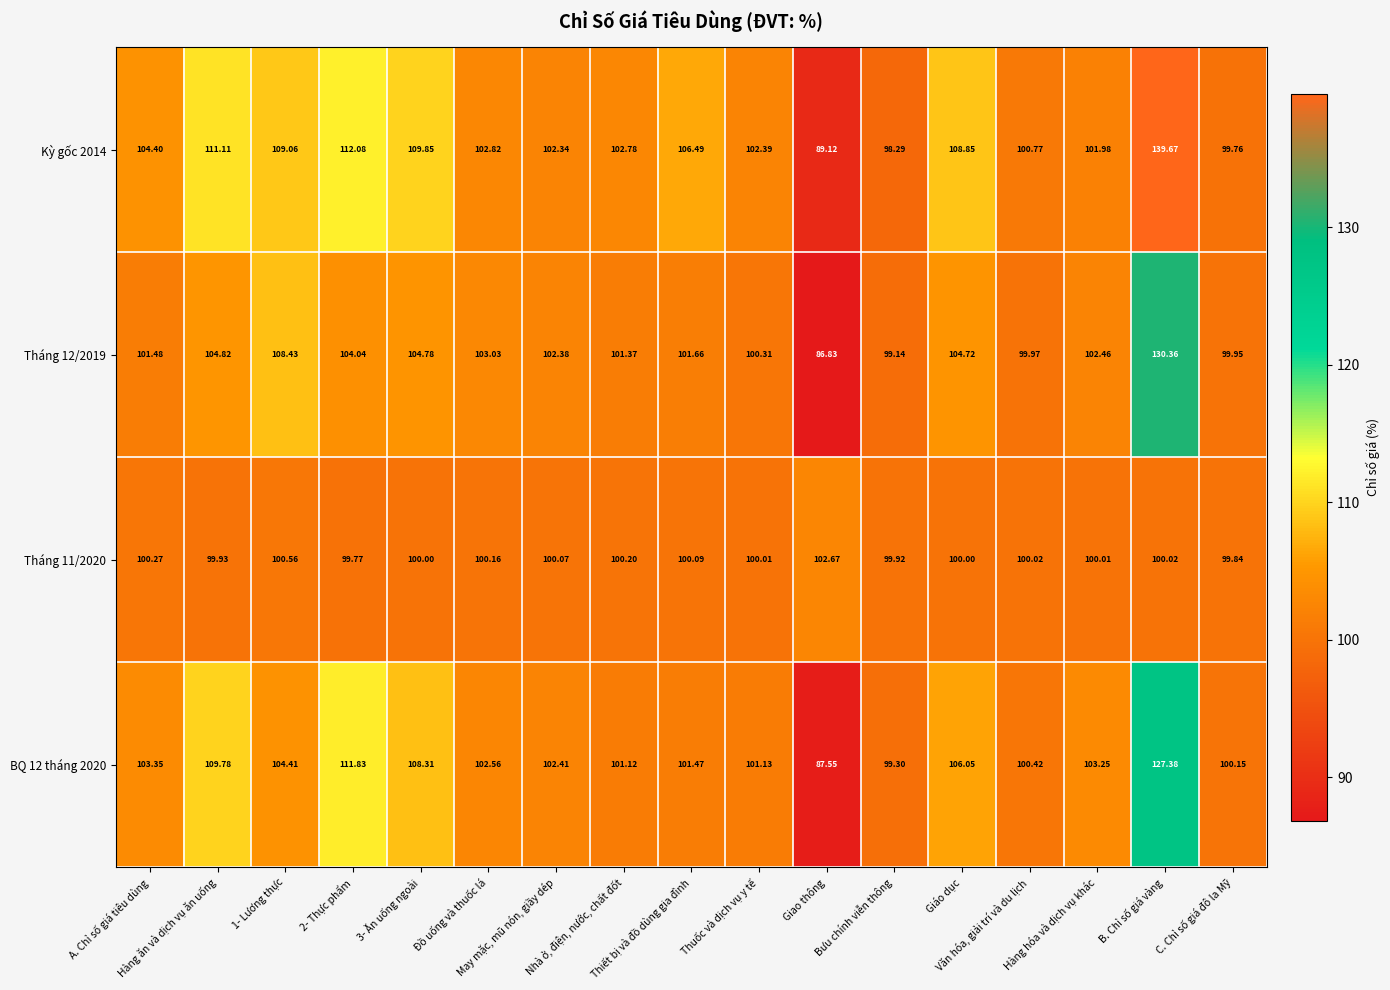

Which category has the lowest value across all series?

Giao thông